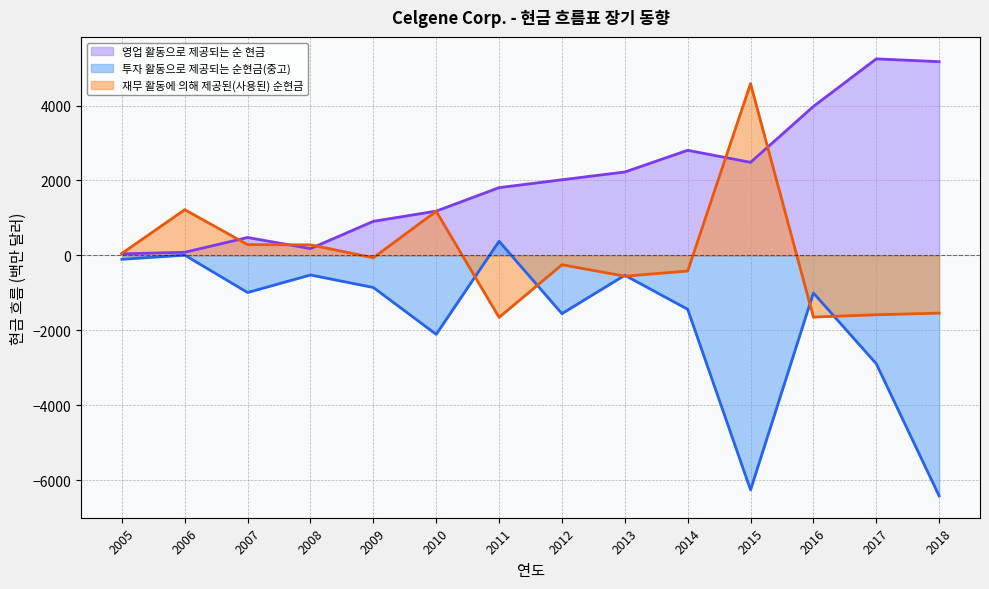

How many lines are shown in the chart?

3